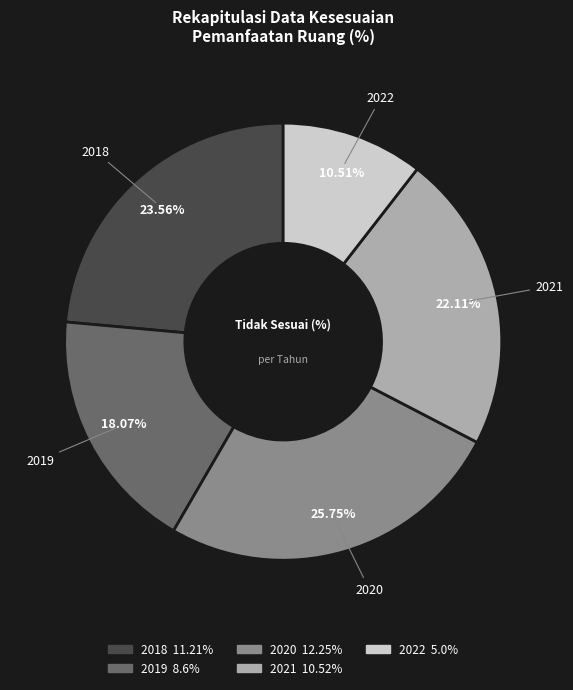

Is there a majority slice in this chart?

No